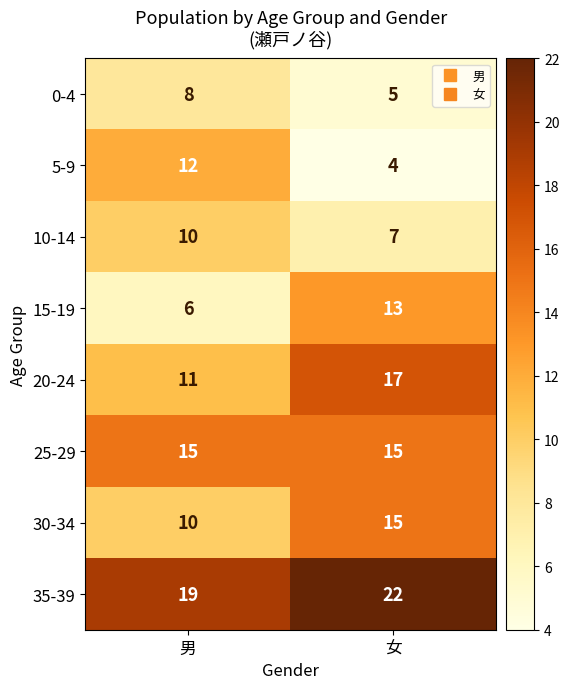

Reading left to right, list all the values displayed in this chart.

0-4: 8	5
5-9: 12	4
10-14: 10	7
15-19: 6	13
20-24: 11	17
25-29: 15	15
30-34: 10	15
35-39: 19	22